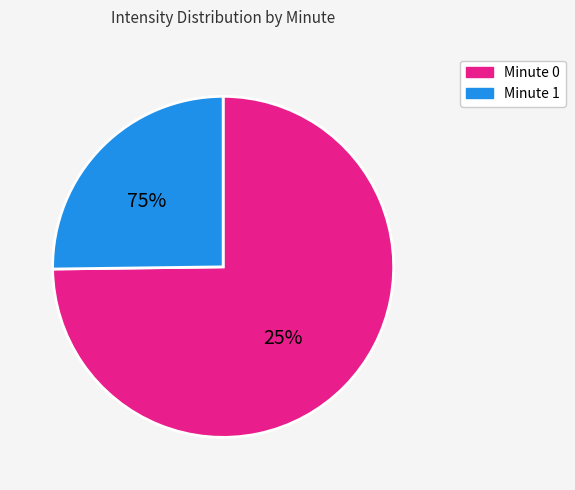

The 0 slice represents 1% of the pie. True or false?

False